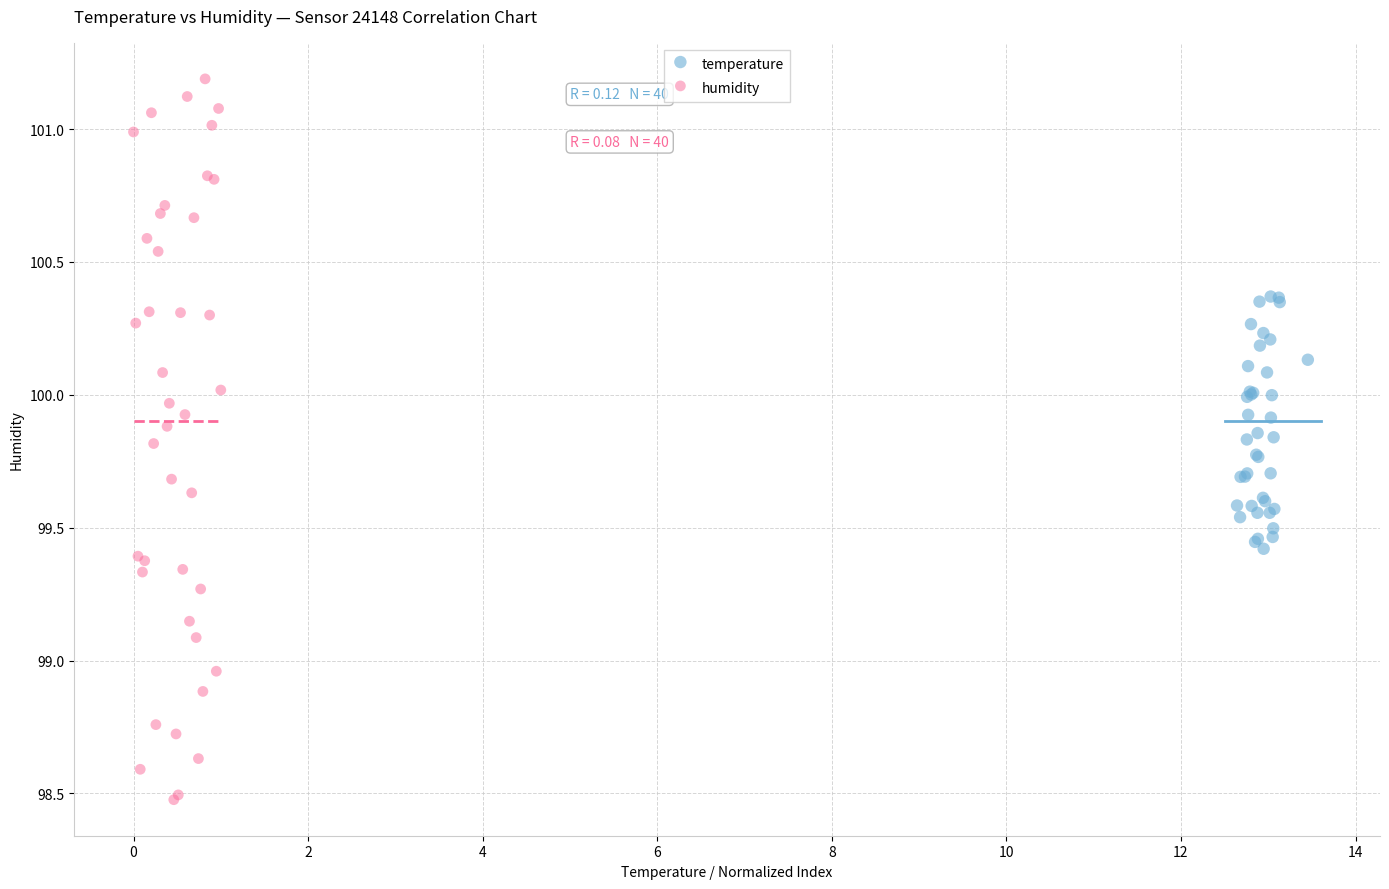

Which series contains the lowest Y value?

humidity